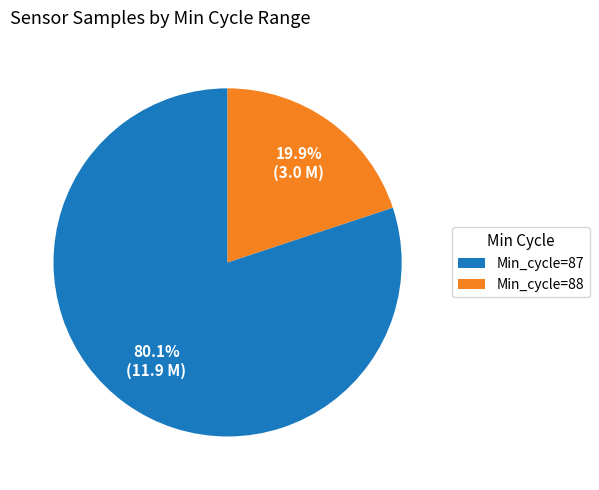

How many slices are in this pie chart?

2